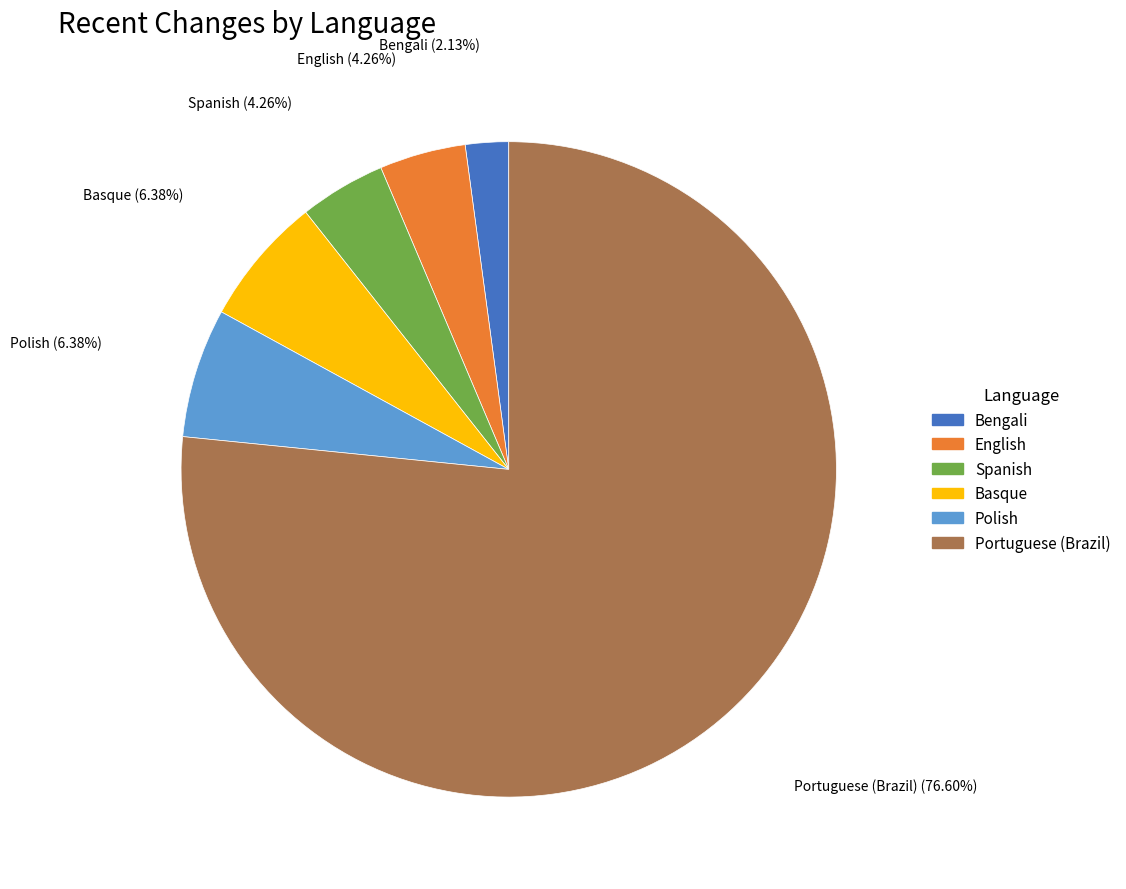

Which has a higher value, Spanish or Polish?

Polish